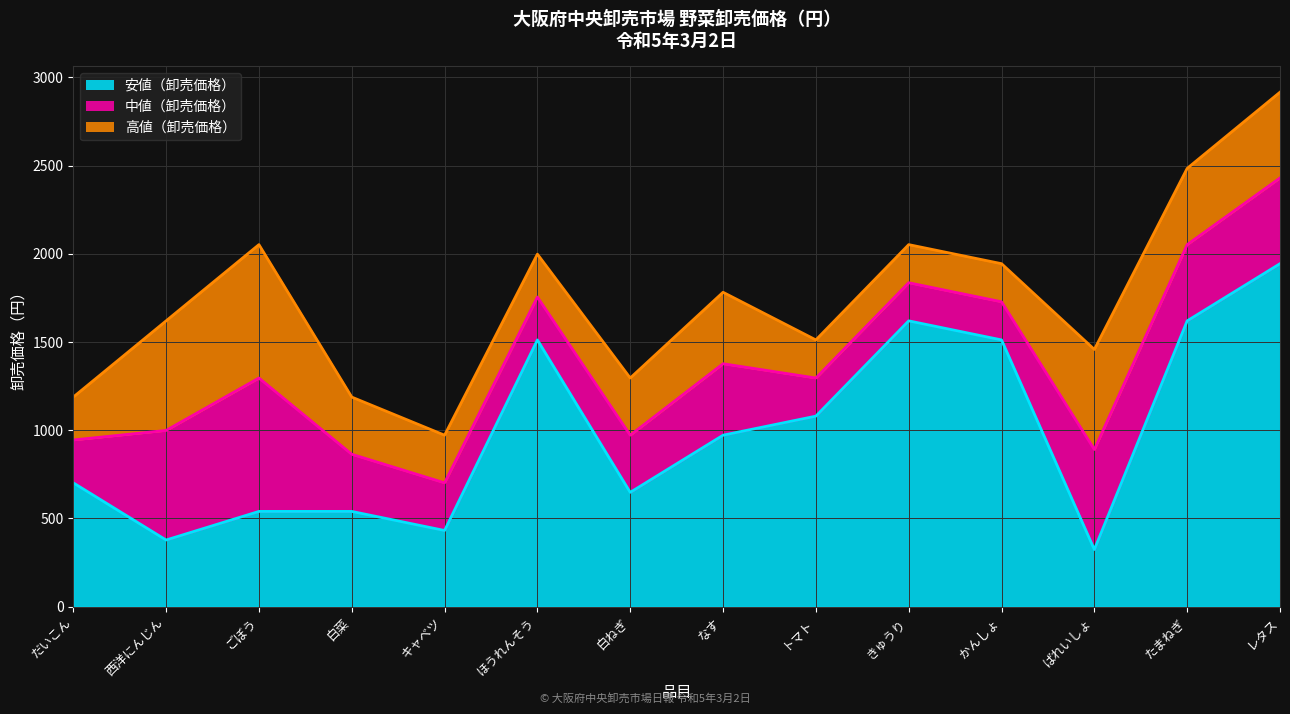

How many interior local valleys does the 中値（卸売価格） series have?

4